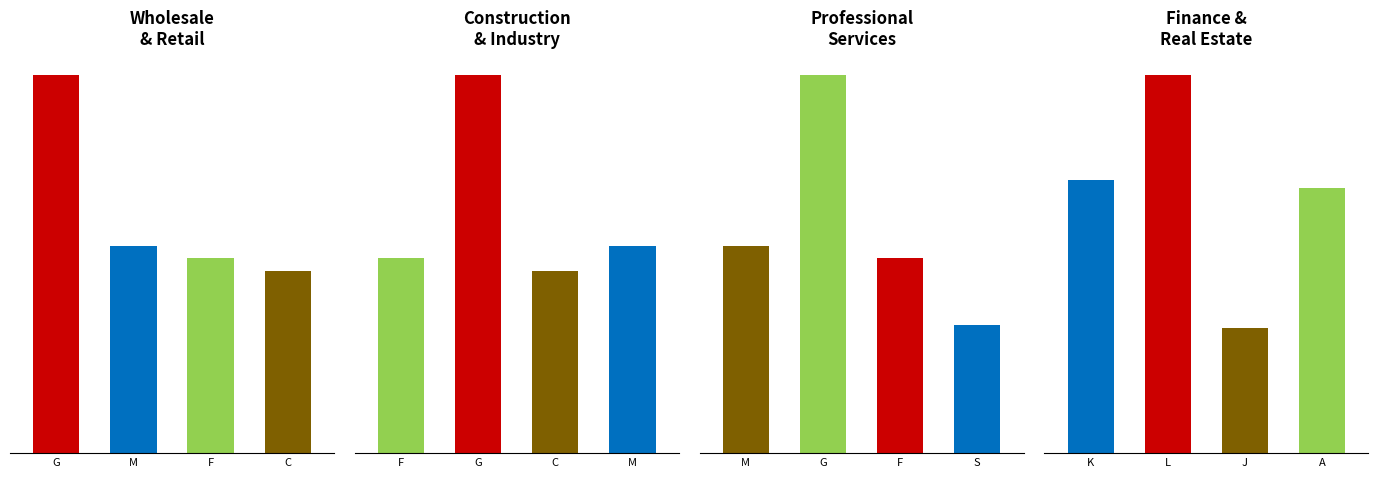

Count the number of data series in this chart.

1